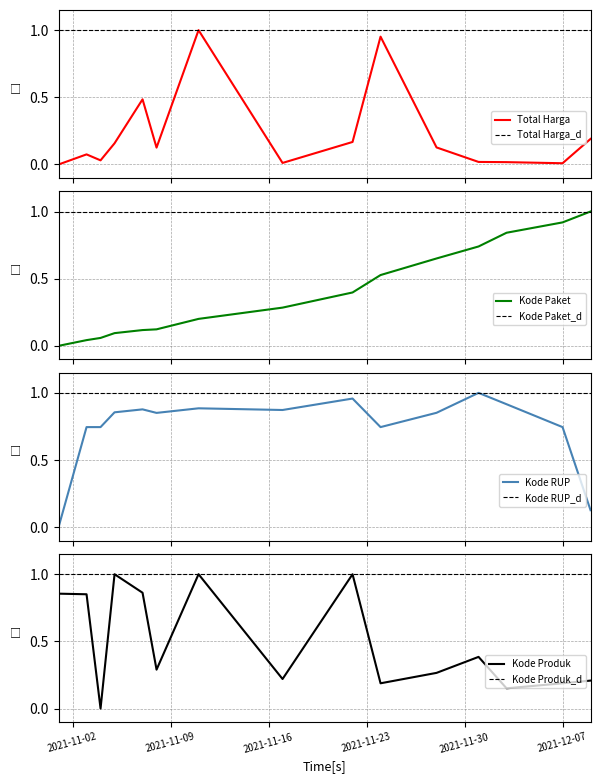

What is the label of the 3rd point from the right?

2021-12-03